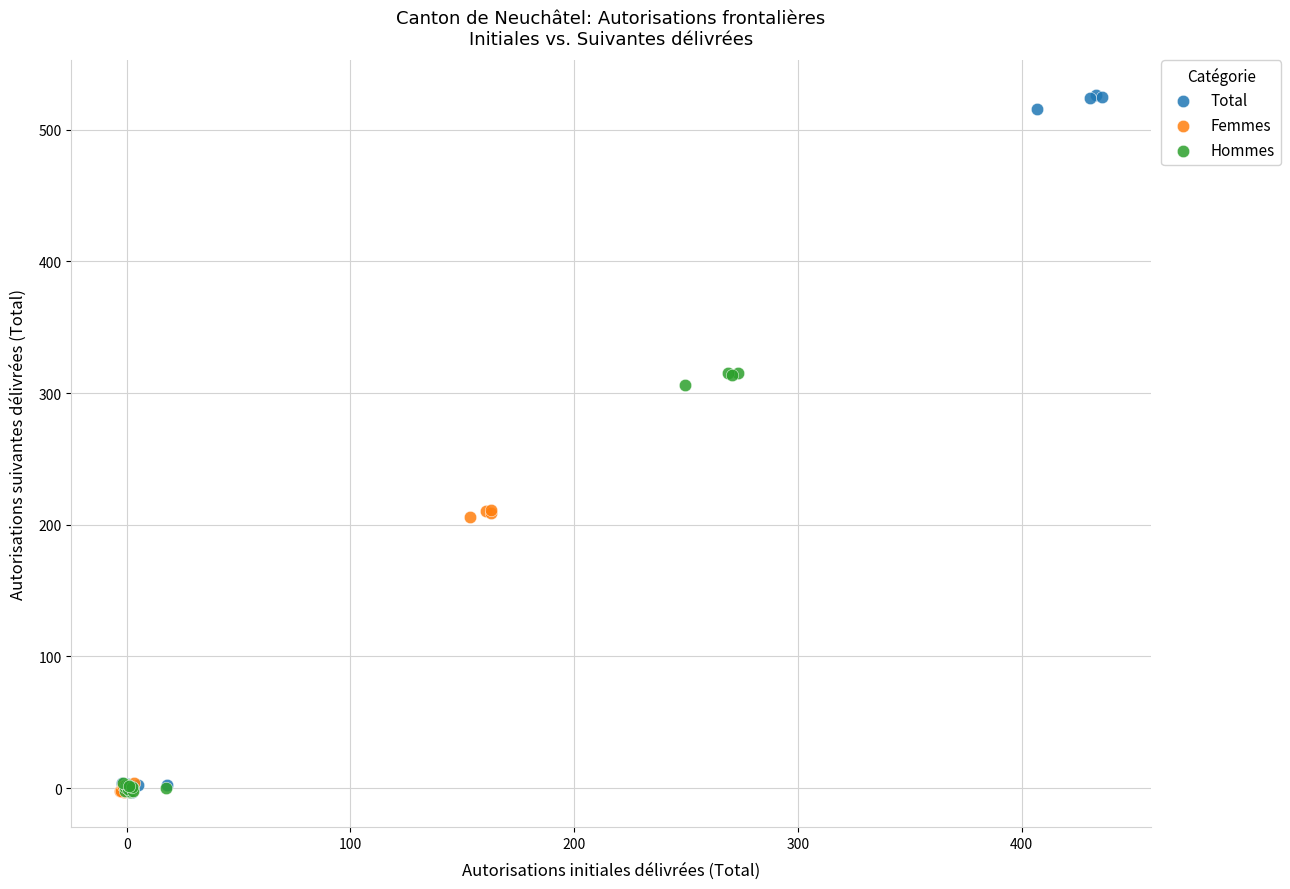

Which series has the largest Y range (max minus min)?

Total